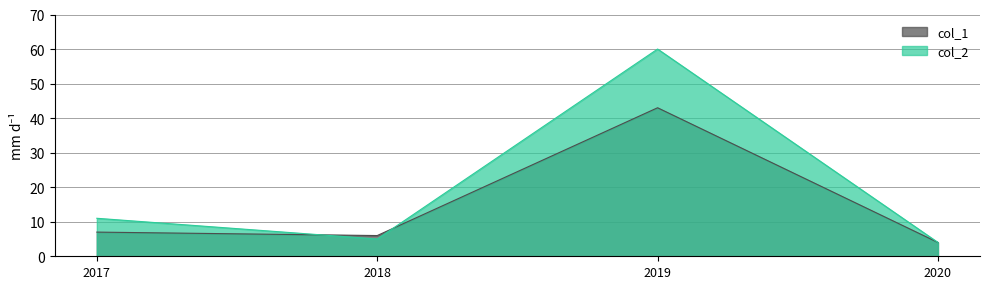

True or false: col_2 and col_1 intersect in this chart.

True